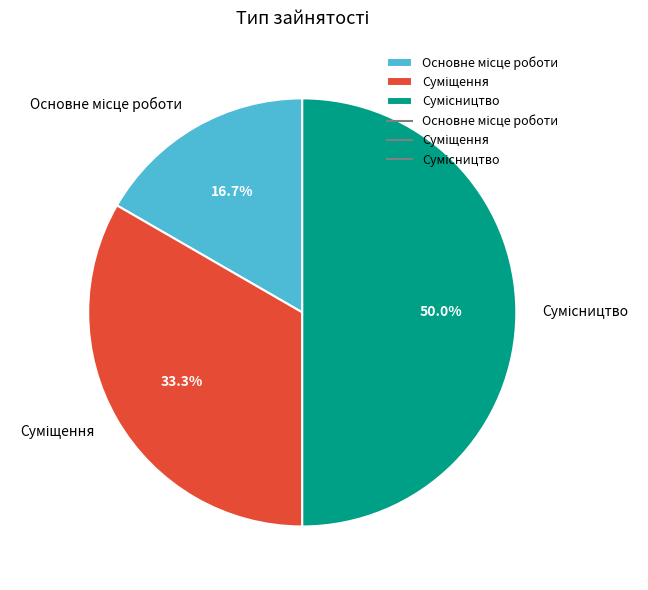

How much of the chart is everything except Сумісництво?

50.0%